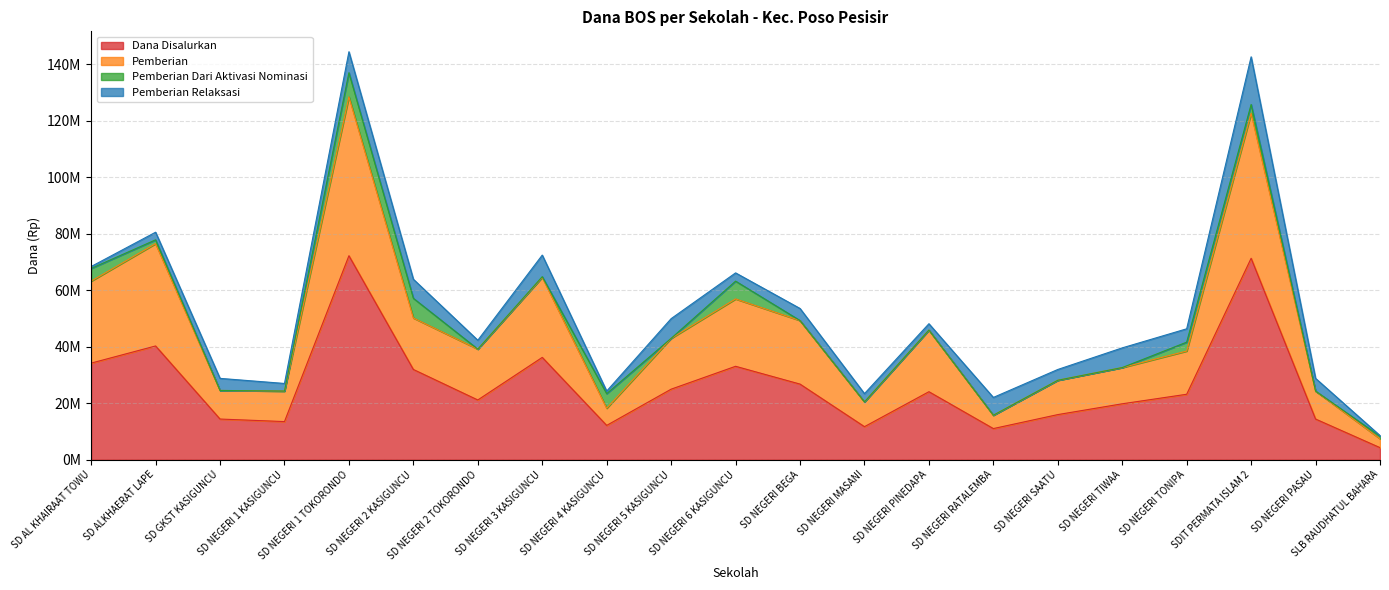

Does the chart display data point markers on the line(s)?

No